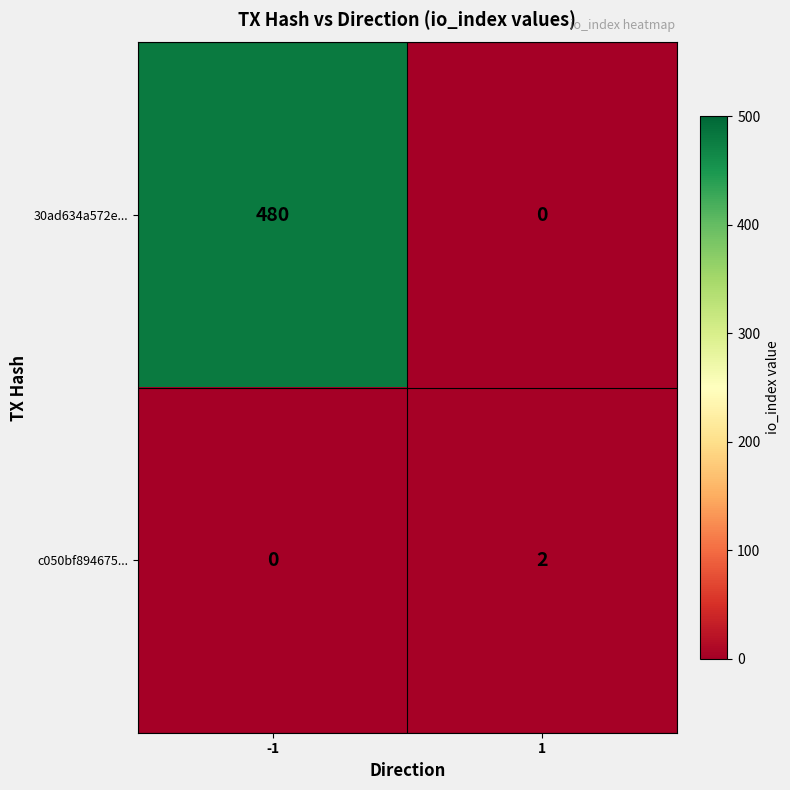

Which series has the widest spread of values?

30ad634a572e...